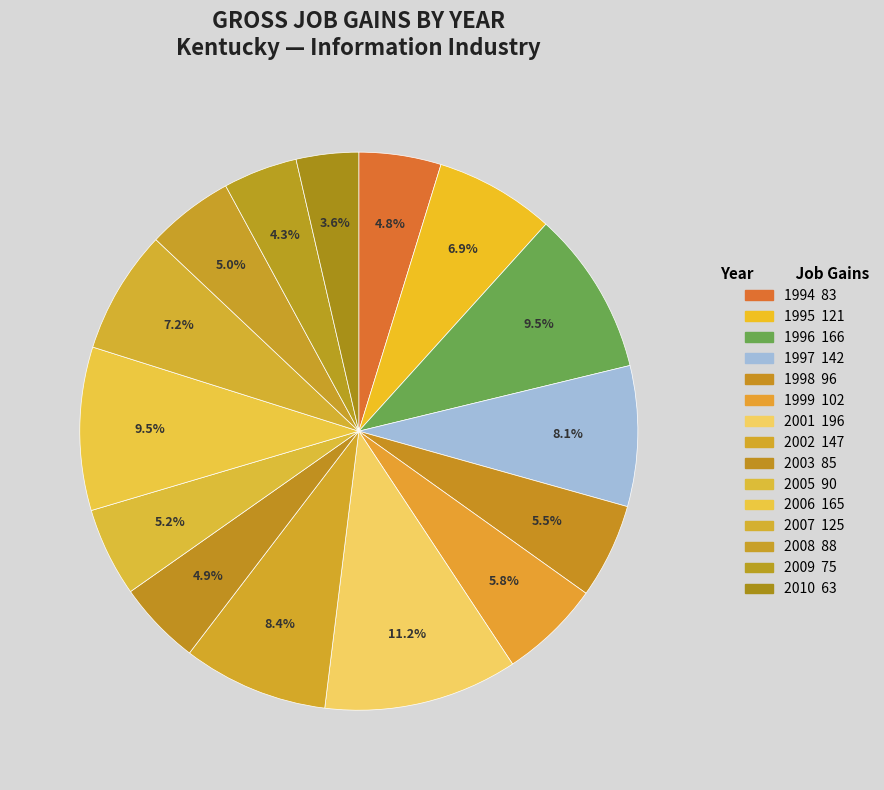

What percentage is the 2009 slice, to the nearest percent?

4%